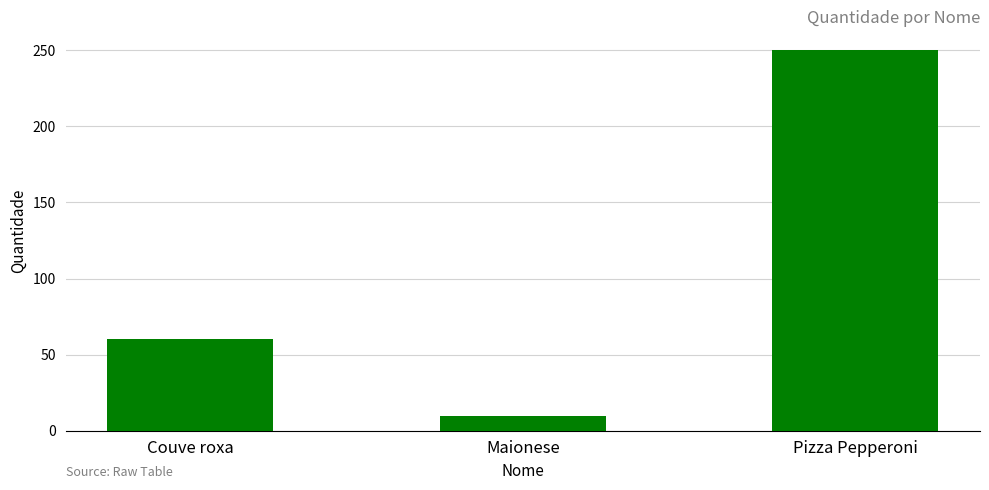

Reading left to right, list all the values displayed in this chart.

60	10	250